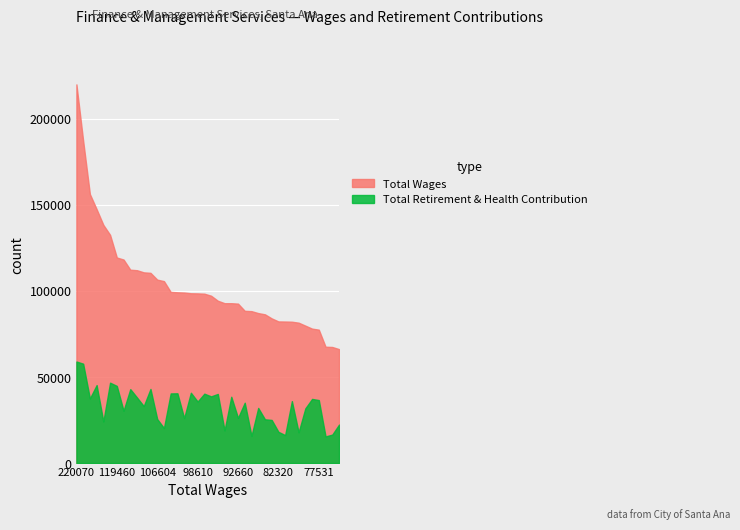

Which series has the widest spread of values?

Total Wages